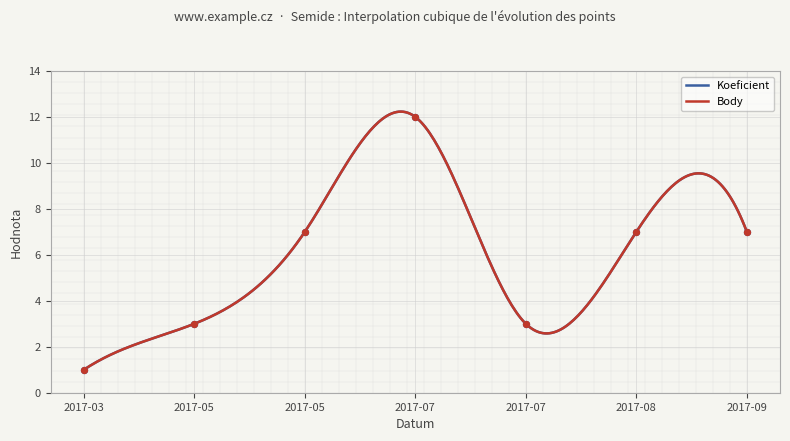

What are all the series names shown in the legend?

Koeficient, Body